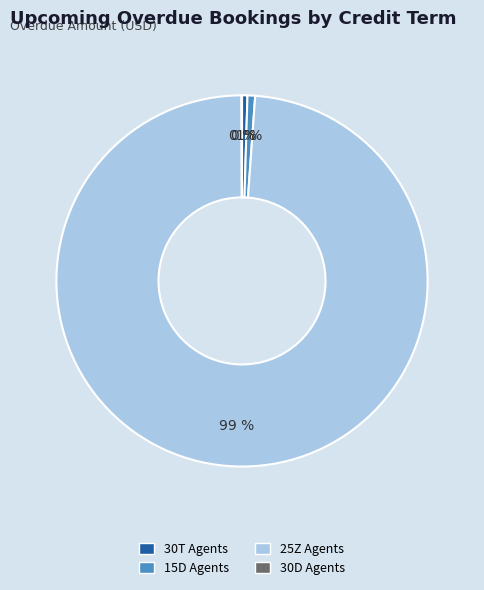

Combined, do 15D Agents and 30T Agents account for over 50%?

No